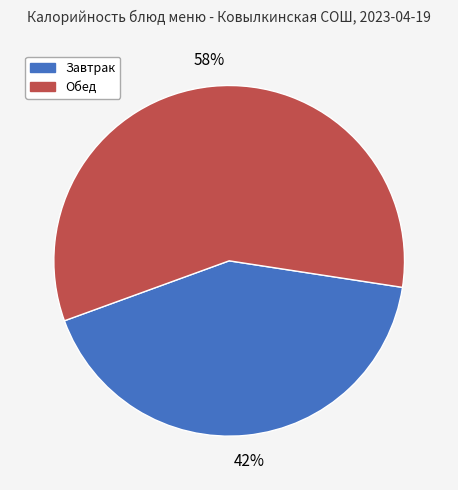

To the nearest percent, what is the difference between the largest and smallest slice percentages?

16%